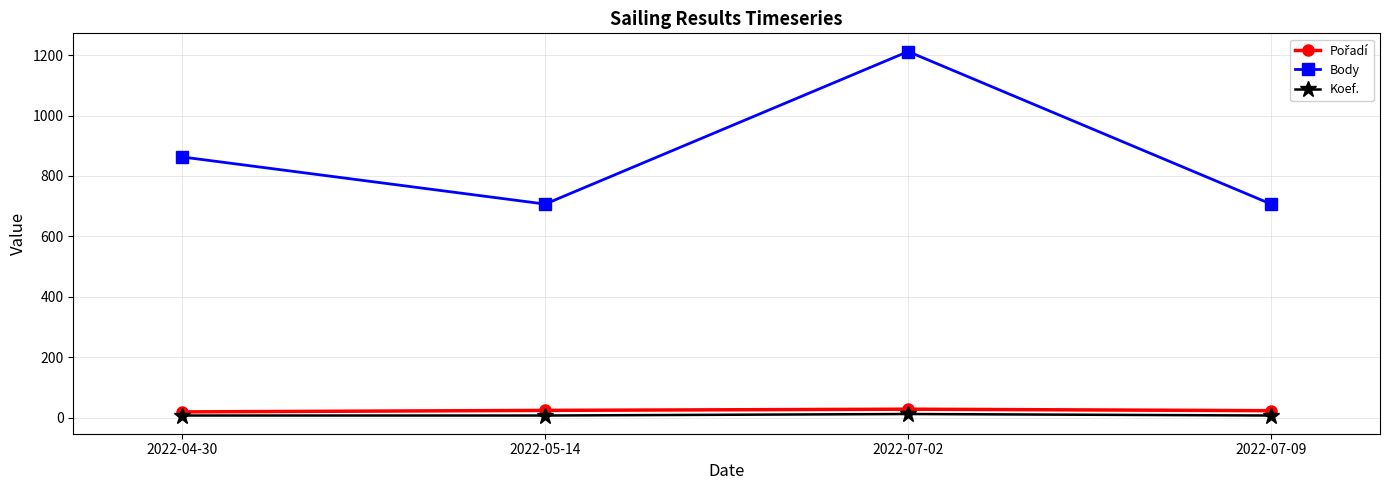

What is the spread (max minus min) of values at 2022-07-02?

1200